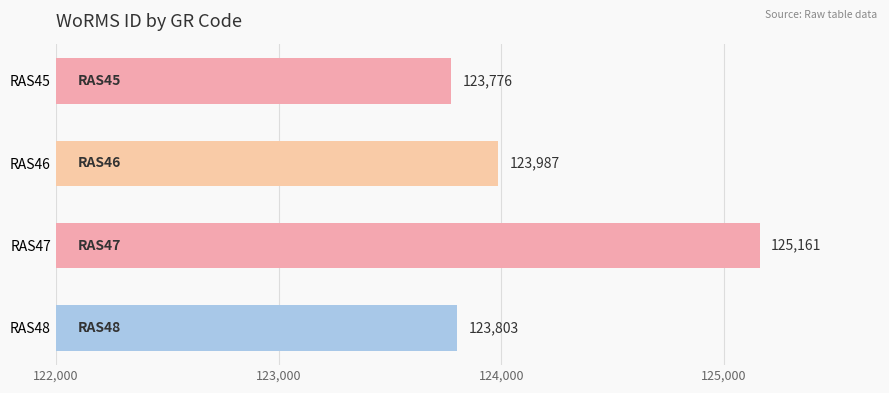

Rank the categories by value from lowest to highest.

RAS45, RAS48, RAS46, RAS47